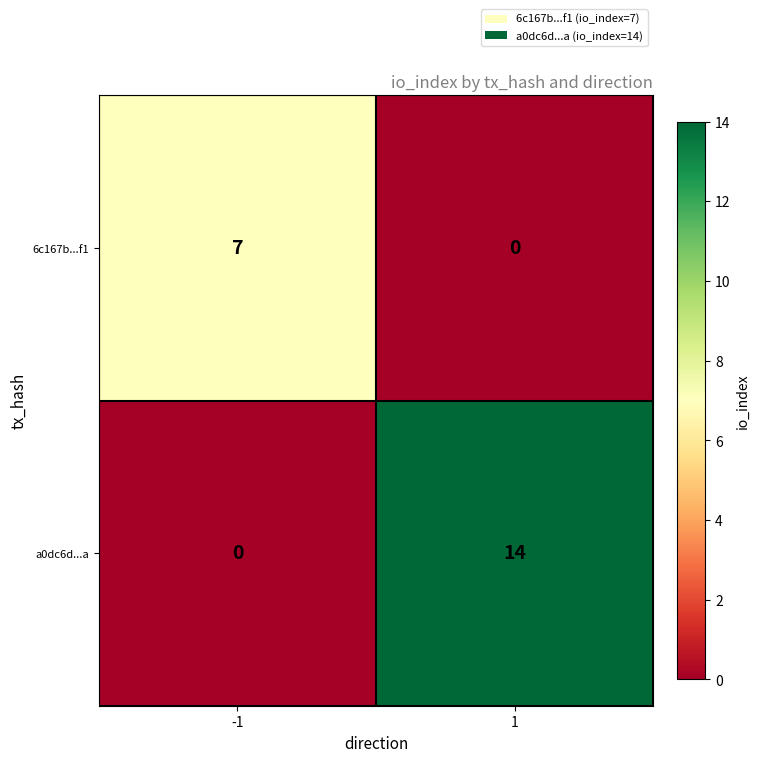

What is the average value of the a0dc6d...a series?

7